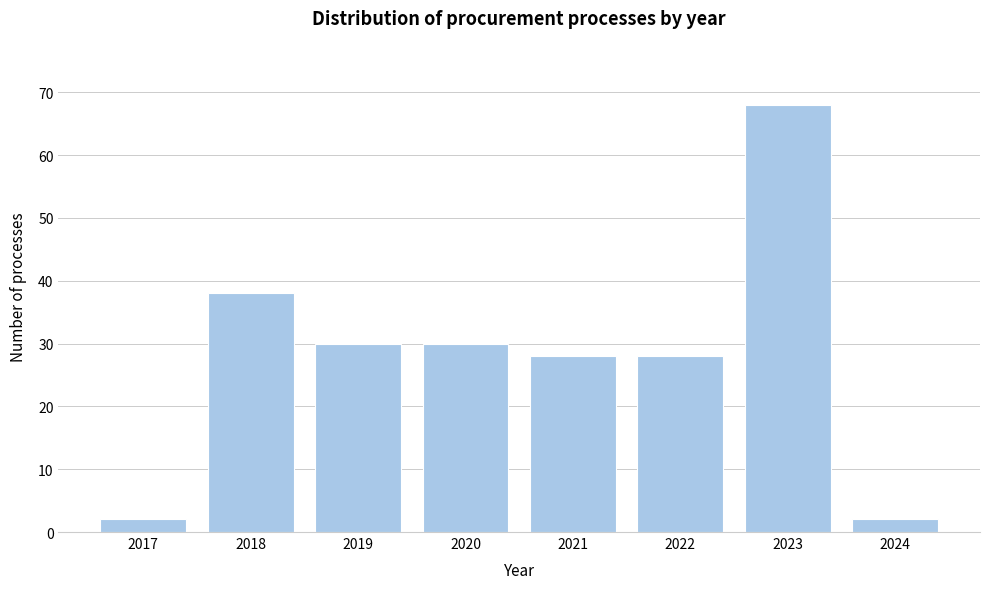

Reading left to right, what are all the values shown in this chart?

2	38	30	30	28	28	68	2